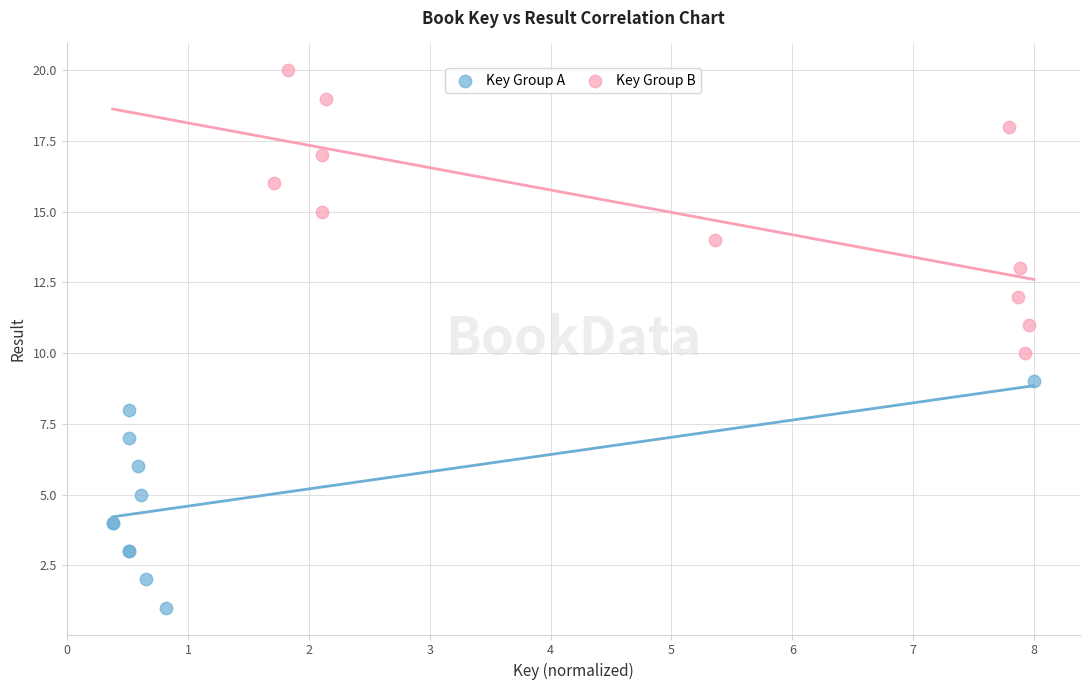

Which series reaches the minimum Y coordinate?

Key Group A